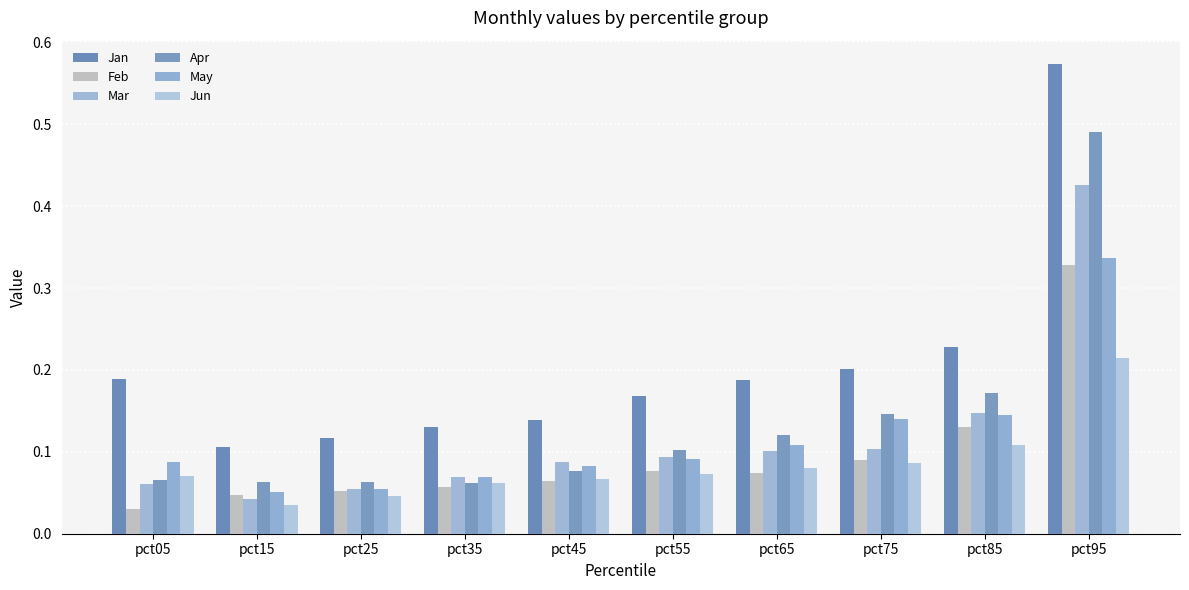

How many data points does each series have?

10